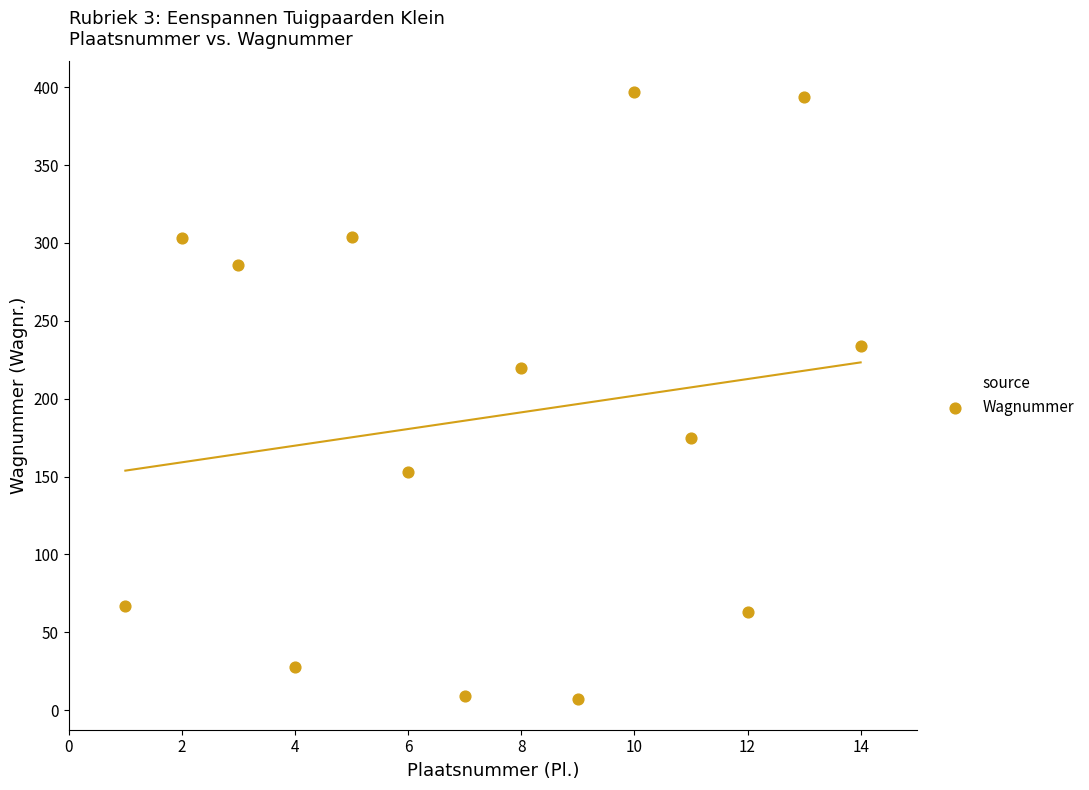

What Y value in the scatter plot is closest to 202?

220